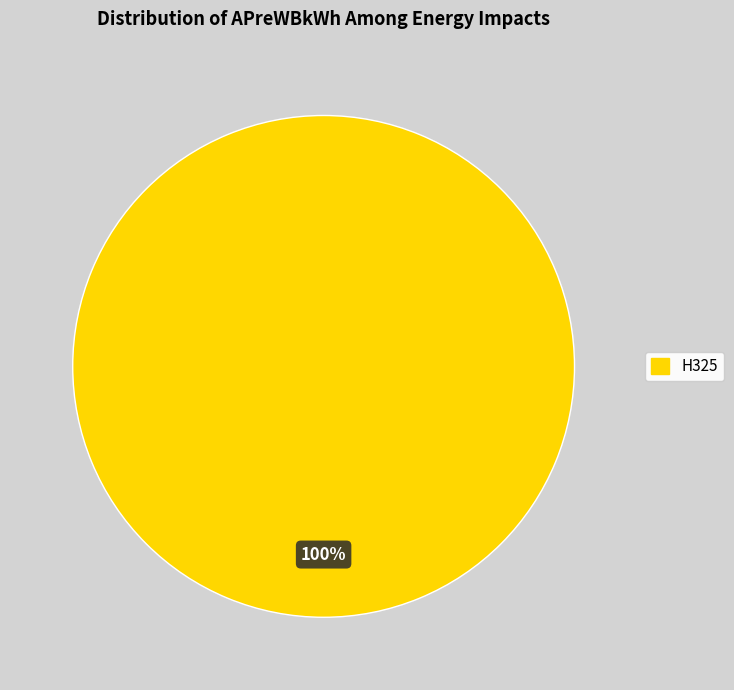

Does any single category account for the majority?

Yes